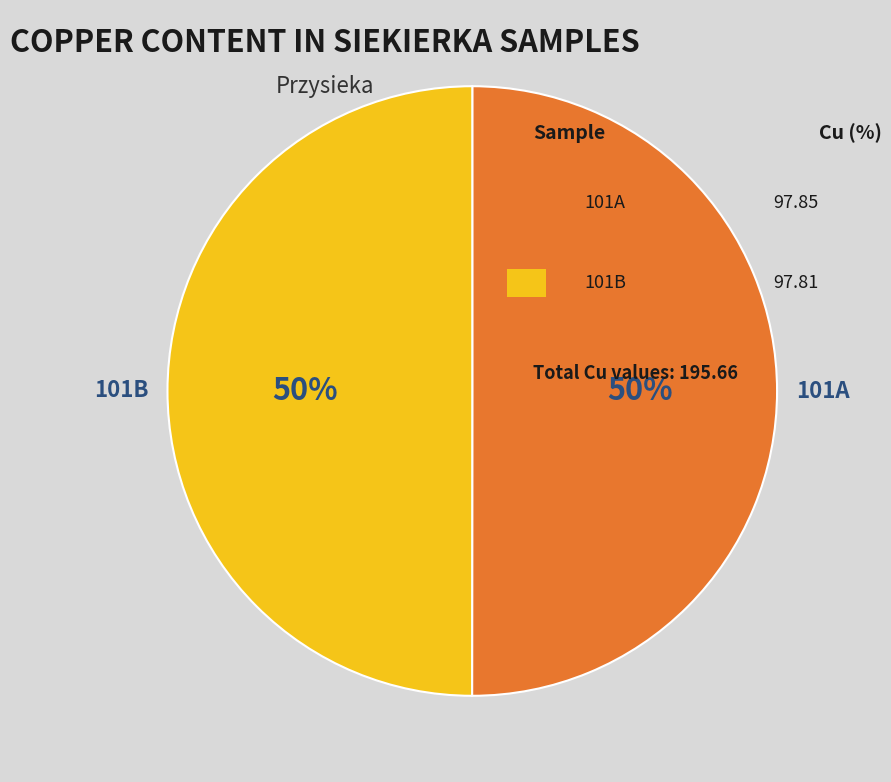

True or false: 101B accounts for 64% of the total.

False